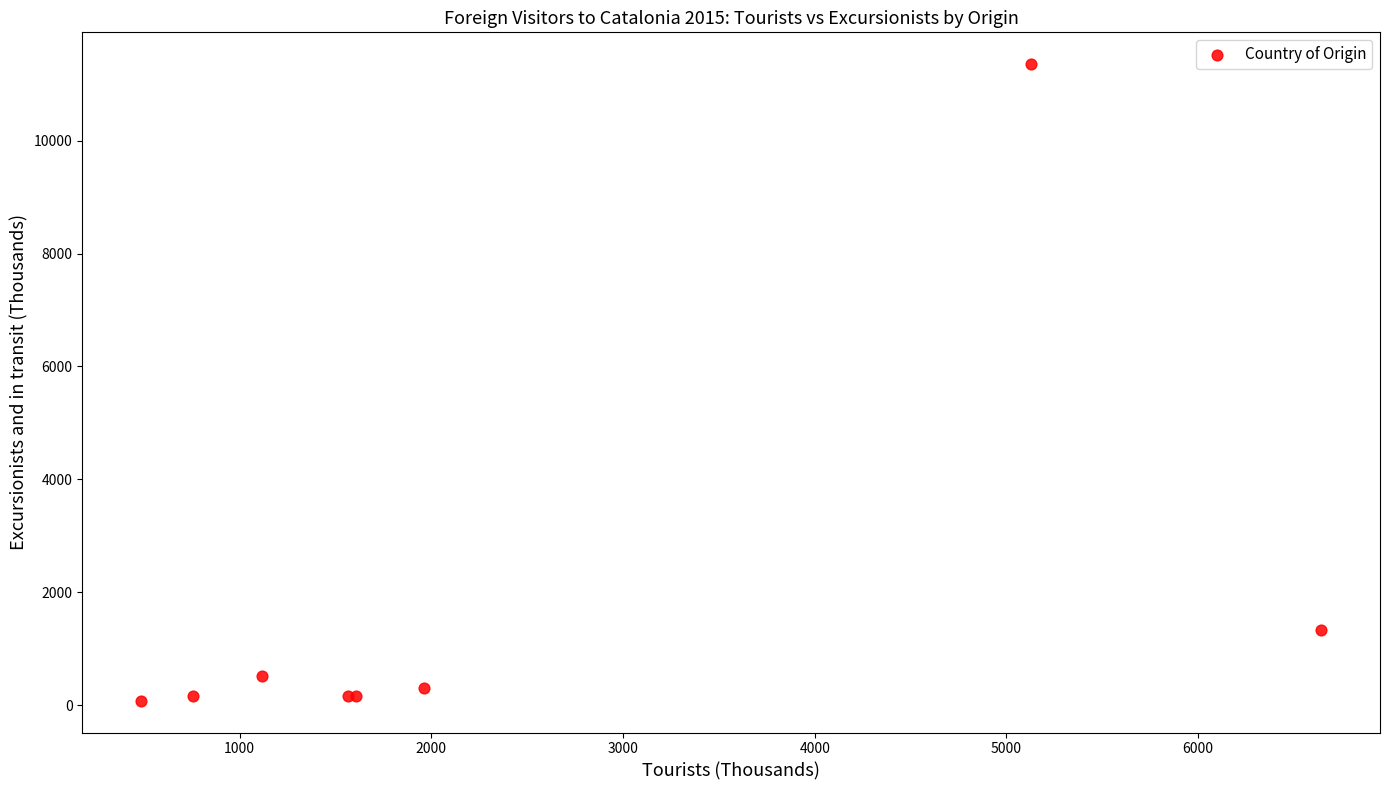

What Y value in the scatter plot is closest to 5716?

1340.0